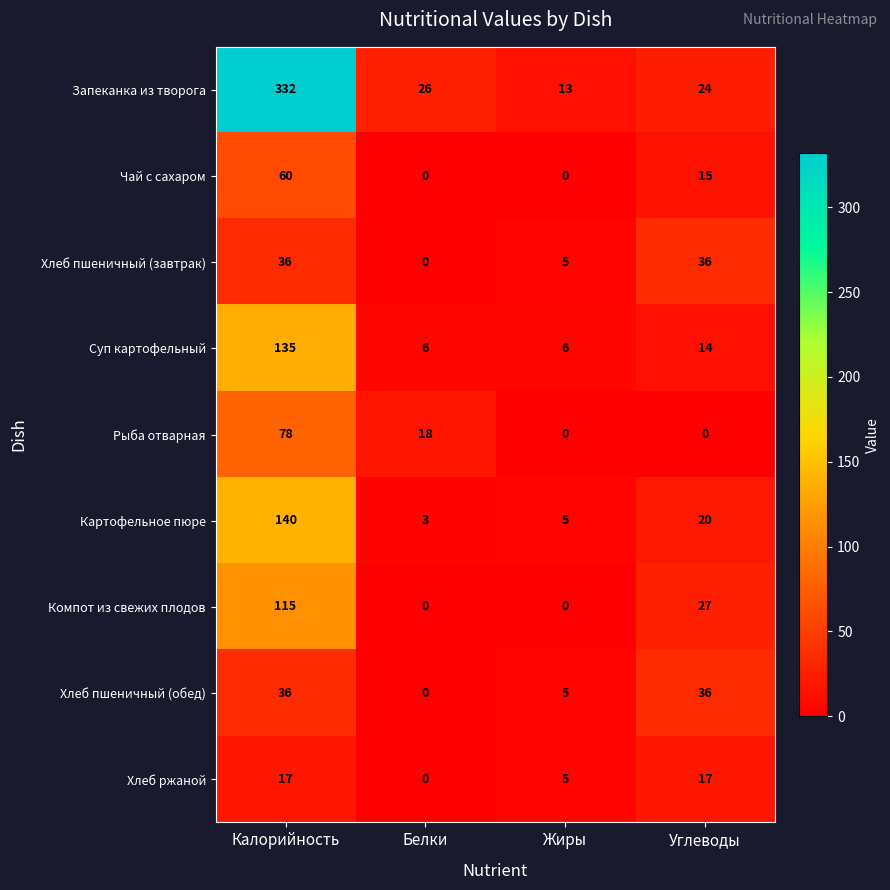

How many data points does each series have?

4